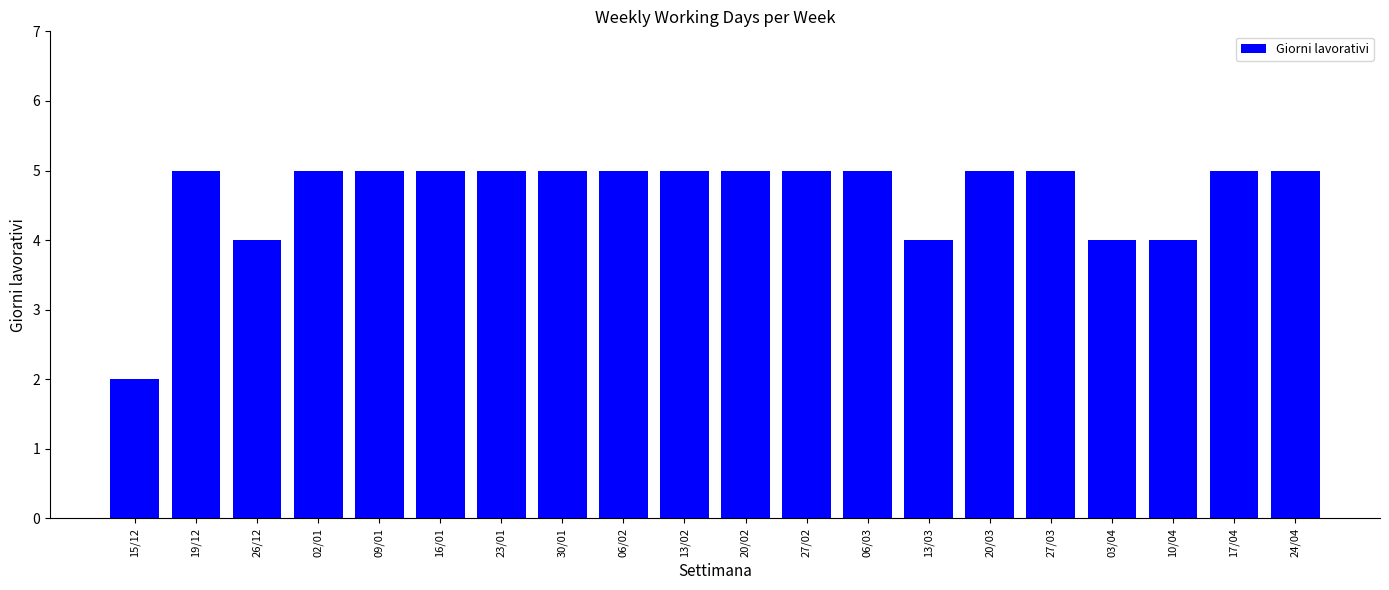

Read the value at 19/12.

5